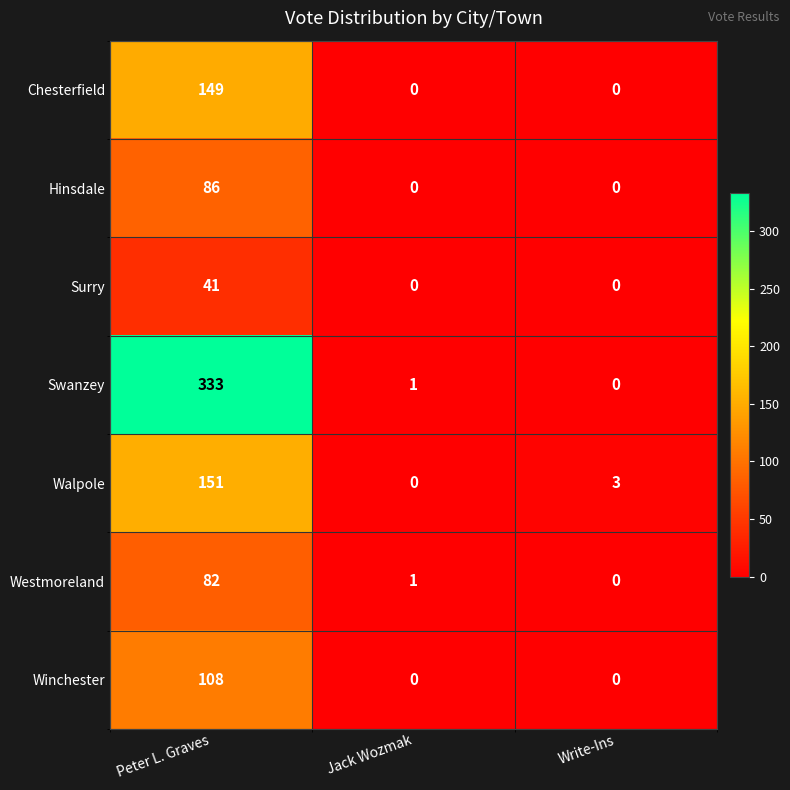

Which series has the widest spread of values?

Swanzey